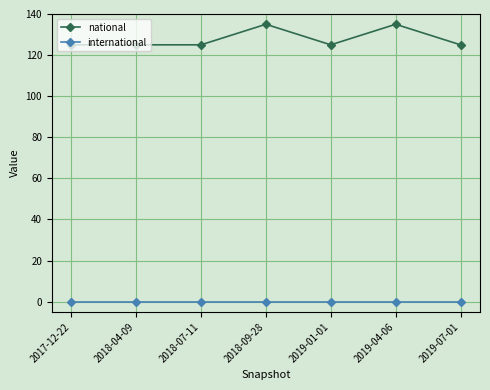

How many data points does each series have?

7